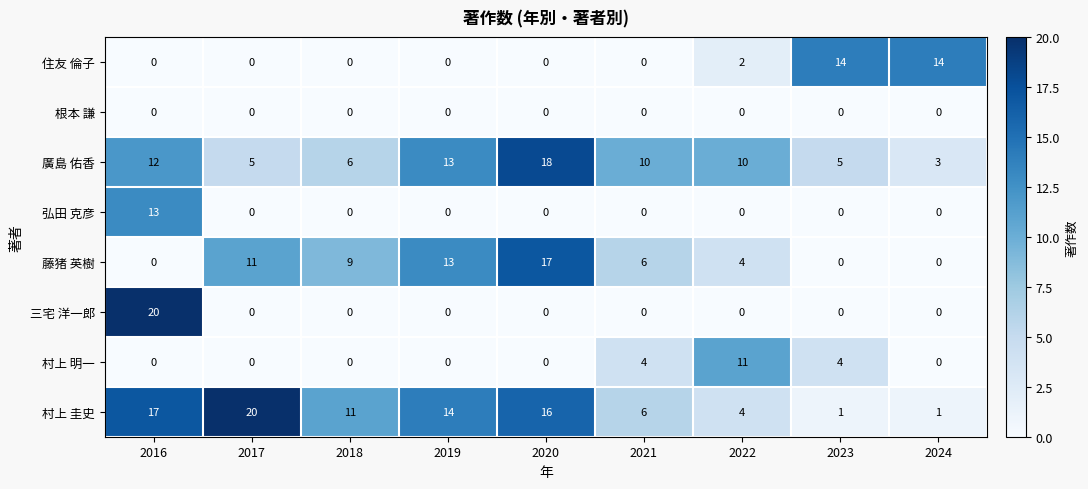

What is the total value across all series at 2024?

18